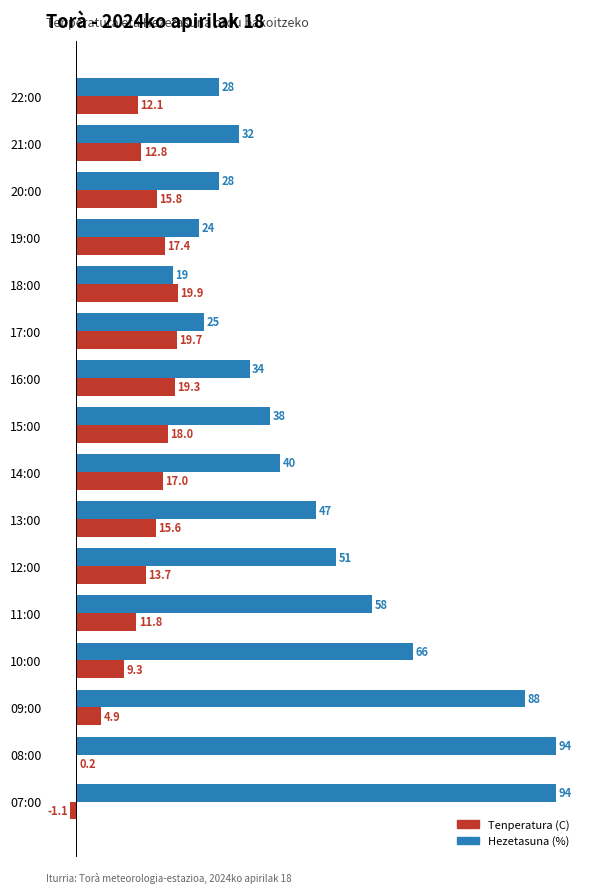

Which series changed the most between 20:00 and 10:00?

Hezetasuna (%)